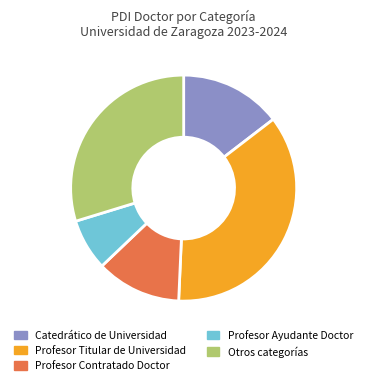

What percentage is the Catedrático de Universidad slice, to the nearest percent?

15%